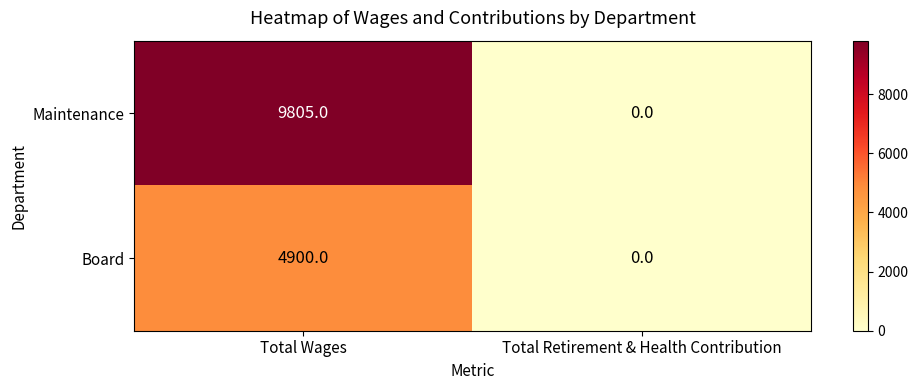

Is it true that Board equals -2371 at Total Retirement & Health Contribution?

False